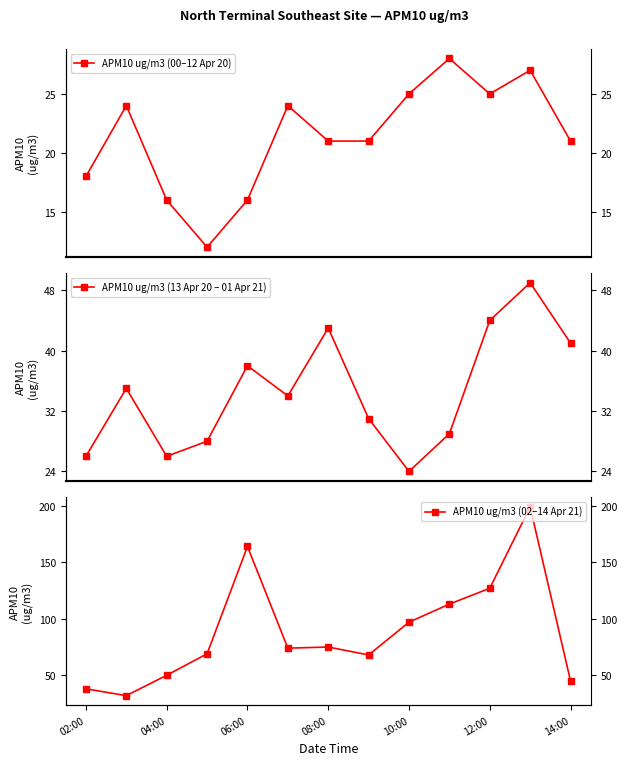

Is it true that APM10 ug/m3 (00–12 Apr 20) equals 4 at 6?

False